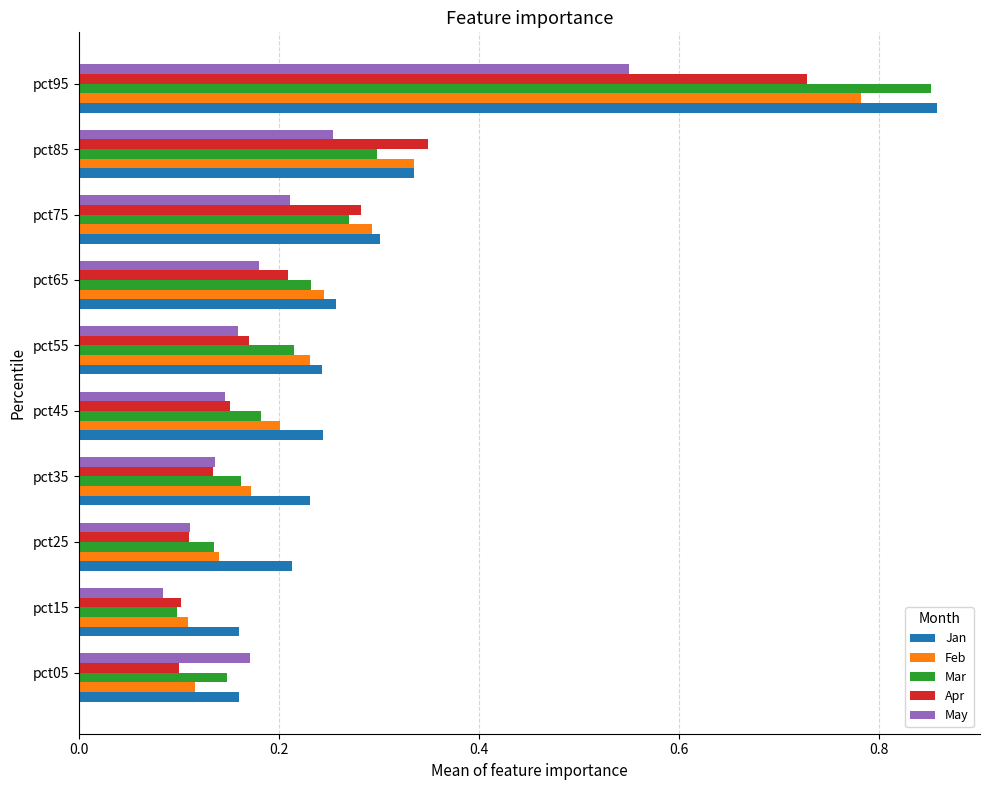

Which series has the largest total across all categories?

Jan